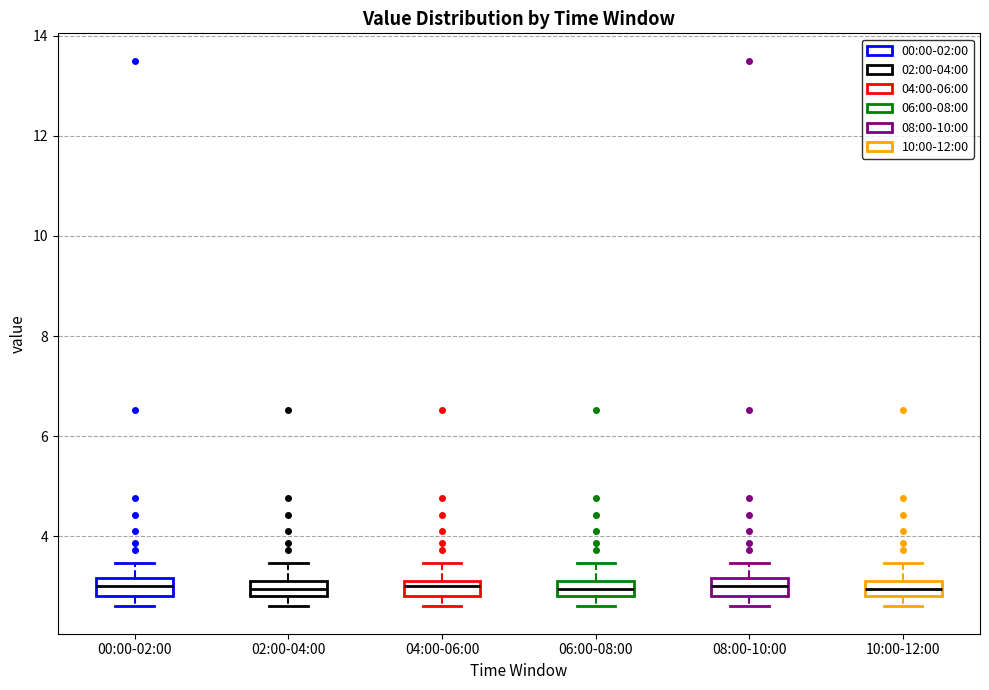

Where is the lower edge of the box for 06:00-08:00 on the y-axis? The values are not printed on the chart, so give them approximately, as read against the axis.

2.8